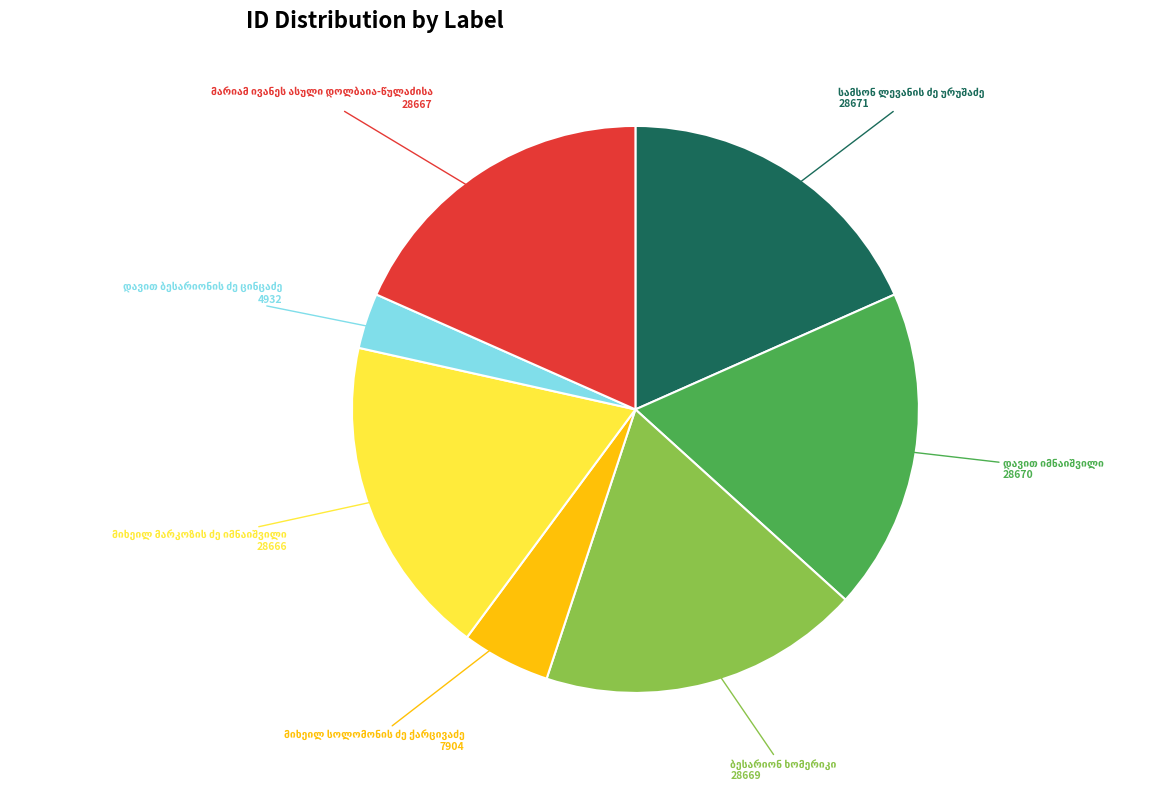

Is there any slice that represents more than half of the pie?

No